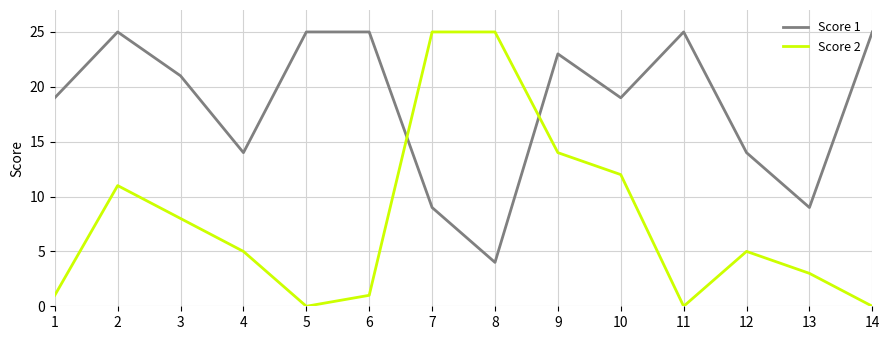

Reading left to right, extract all data points from this chart.

Score 1: 1=19	2=25	3=21	4=14	5=25	6=25	7=9	8=4	9=23	10=19	11=25	12=14	13=9	14=25
Score 2: 1=1	2=11	3=8	4=5	5=0	6=1	7=25	8=25	9=14	10=12	11=0	12=5	13=3	14=0